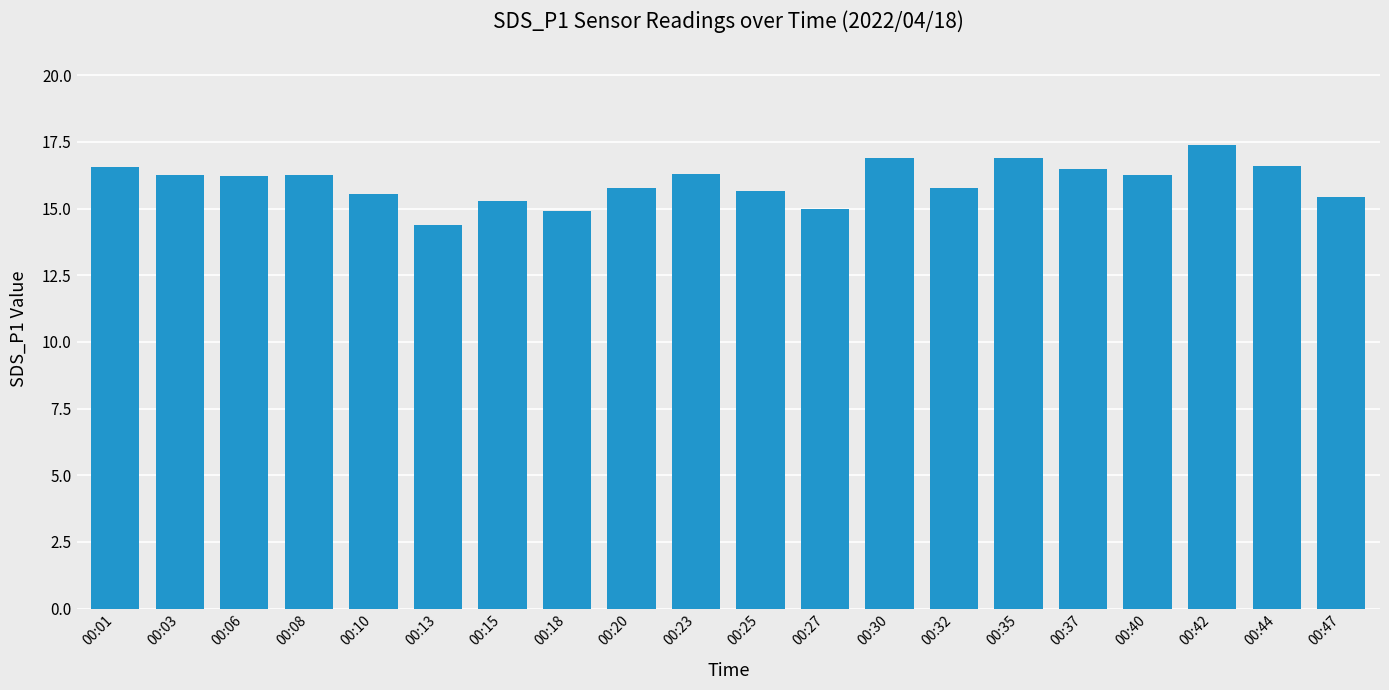

What is the greatest value displayed?

17.4